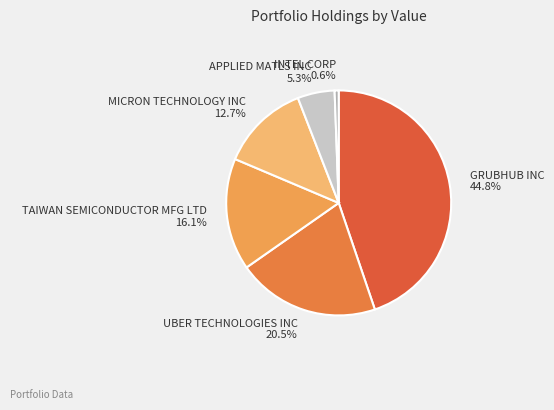

Approximately how many times larger is the value at MICRON TECHNOLOGY INC compared to APPLIED MATLS INC?

2.4